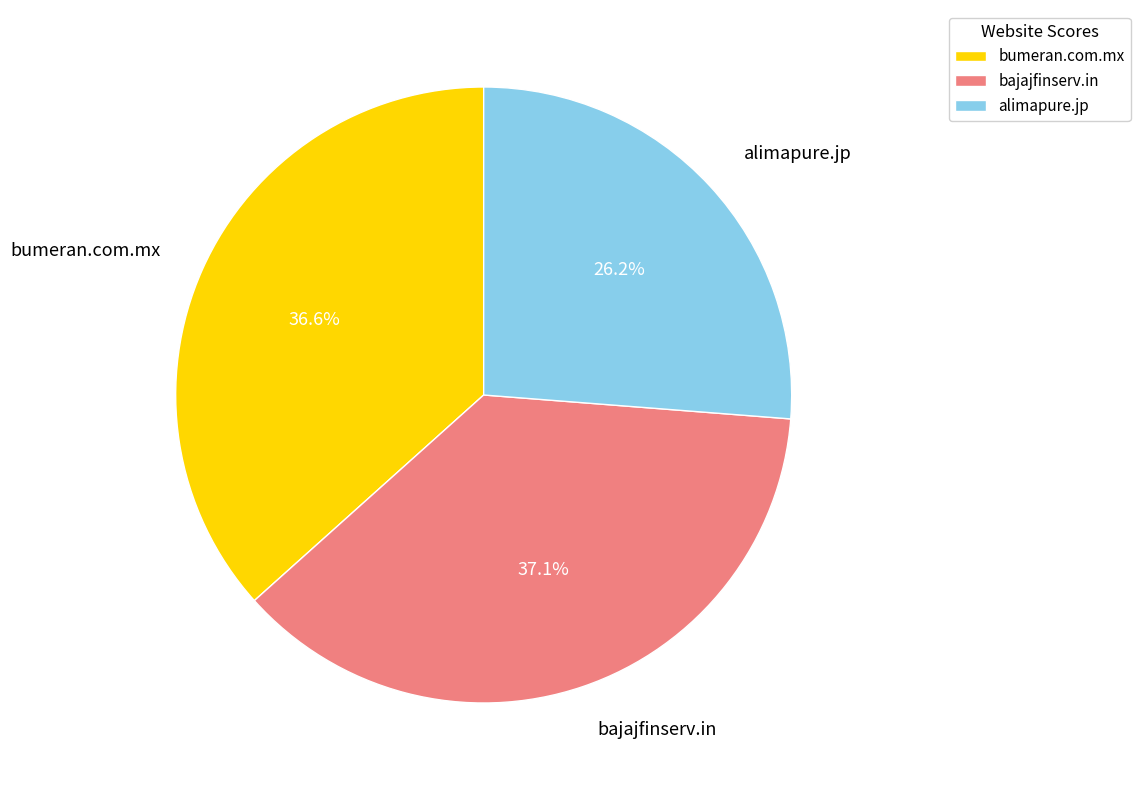

How many slices are in this pie chart?

3